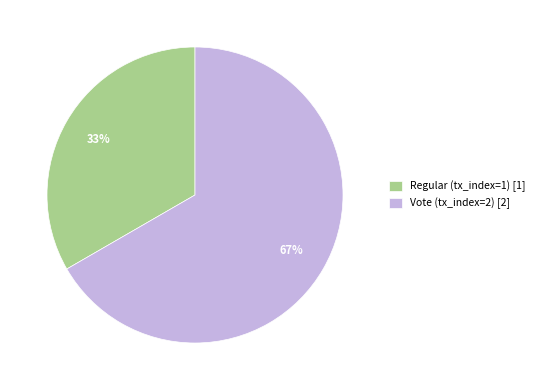

Which slice is the smallest?

Regular (tx_index=1)